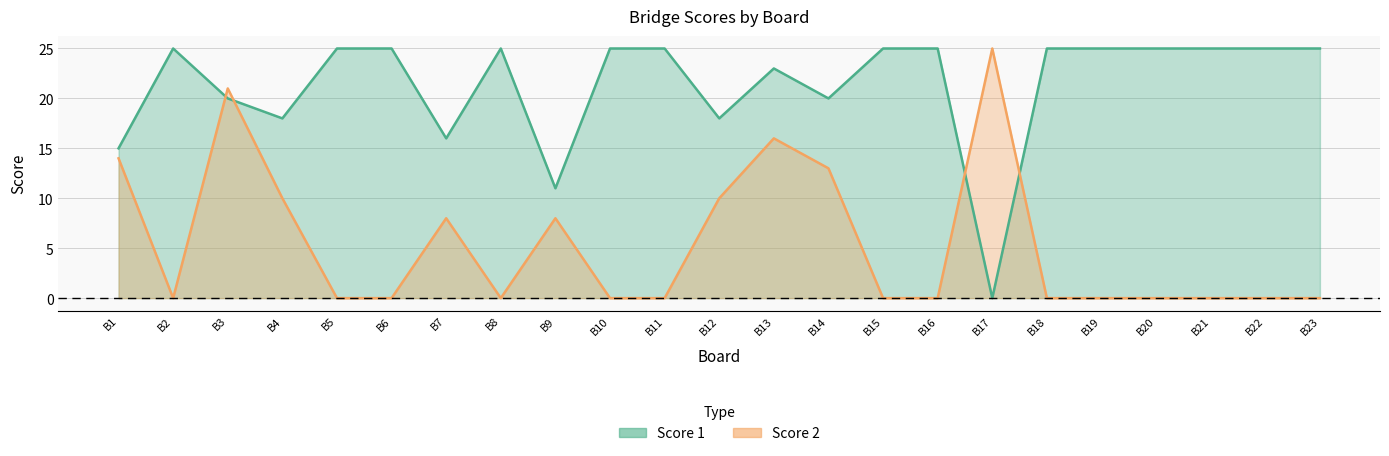

What is the value of the Score 1 point at the 7th from the left?

16